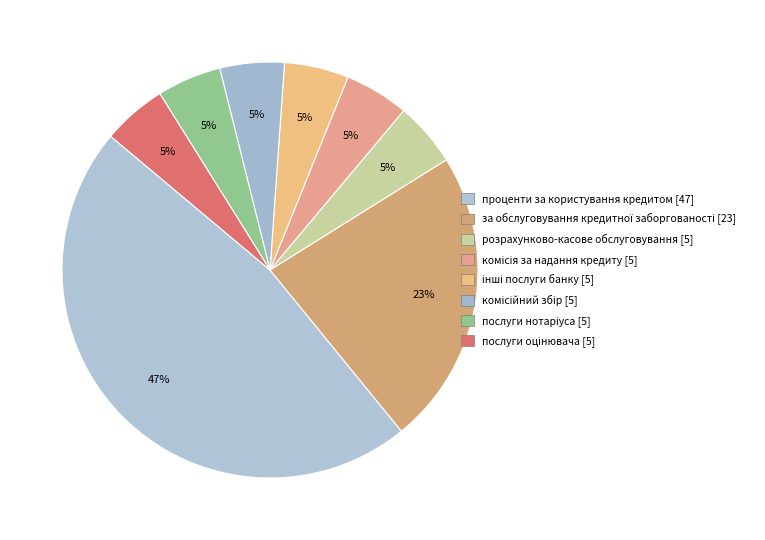

How many segments does this pie chart have?

8